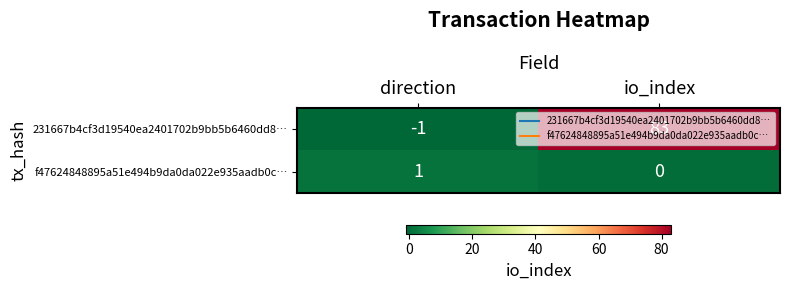

List the series in order of their peak value, lowest first.

f47624848895a51e494b9da0da022e935aadb0c…, 231667b4cf3d19540ea2401702b9bb5b6460dd8…